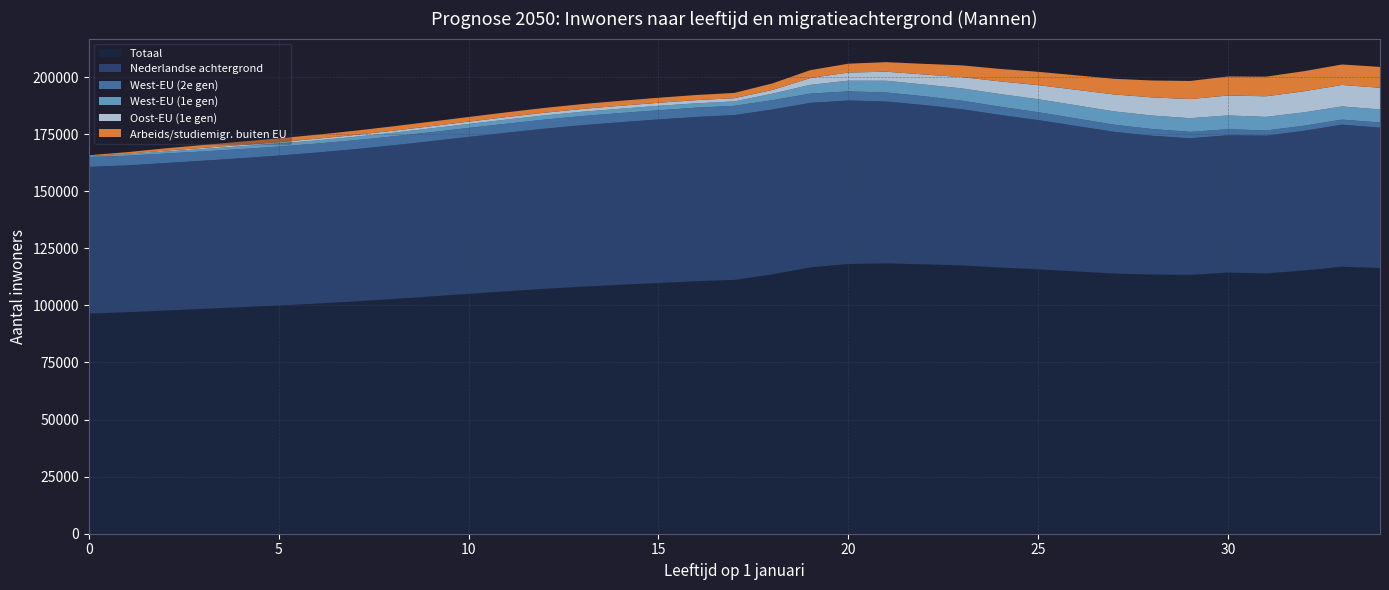

Reading left to right, list all the values displayed in this chart.

Totaal: 96424	96984	97745	98454	99194	99955	100788	101725	102765	103890	105034	106164	107242	108194	109018	109818	110567	111162	113555	116643	118127	118398	117957	117475	116563	115786	114857	113948	113494	113347	114337	113991	115260	116935	116366
Nederlandse achtergrond: 64239	64320	64582	64895	65251	65657	66125	66675	67313	68005	68743	69454	70144	70736	71192	71614	71969	72183	72245	72045	71605	70888	69784	68425	66838	65372	63733	62059	60787	59856	60165	60350	61210	62187	61490
West-EU (2e gen): 4339	4242	4153	4066	4007	3960	3936	3927	3924	3932	3939	3958	3979	4004	4027	4043	4056	4067	4068	4057	4015	3942	3852	3738	3605	3452	3294	3122	2954	2793	2666	2251	2216	2236	2243
West-EU (1e gen): 296	618	887	1074	1210	1315	1410	1507	1593	1670	1744	1805	1853	1885	1902	1916	1916	1918	2864	3842	4666	5147	5139	5379	5540	5672	5757	5832	5911	5992	6025	5967	5866	5777	5692
Oost-EU (1e gen): 129	256	374	468	560	643	722	797	872	948	1019	1090	1162	1232	1290	1342	1386	1414	1625	2999	3577	3968	4396	4948	5550	6177	6796	7419	7947	8367	8732	9019	9237	9402	9526
Arbeids/studiemigr. buiten EU: 322	682	1012	1277	1472	1632	1754	1850	1935	2001	2044	2079	2112	2133	2173	2209	2253	2316	2863	3453	3874	4186	4659	5149	5457	5843	6333	6855	7406	7938	8341	8596	8792	8977	9133